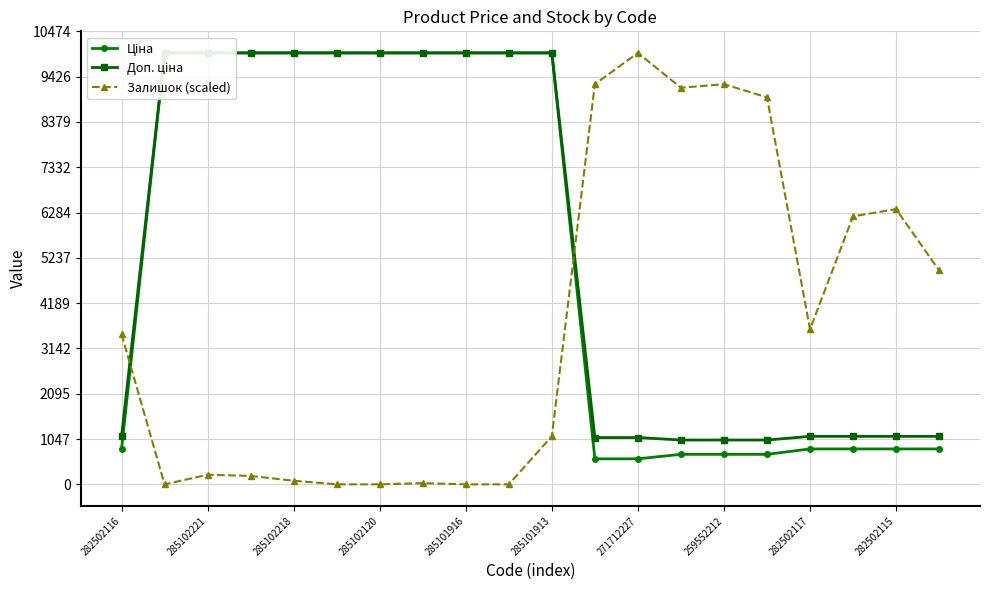

True or false: Залишок (scaled) has more than 1 interior local peaks.

True